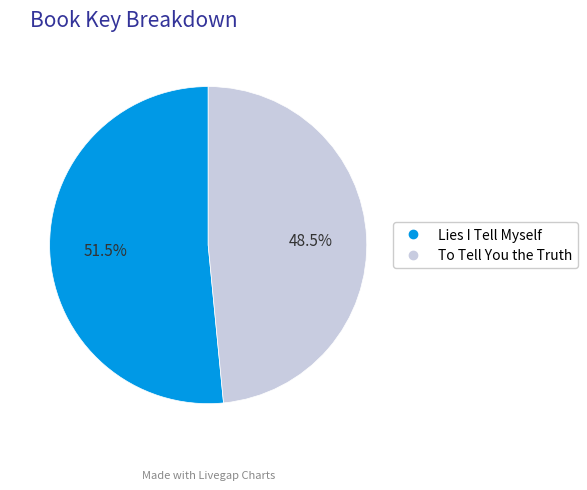

Rank the categories by value from lowest to highest.

To Tell You the Truth, Lies I Tell Myself